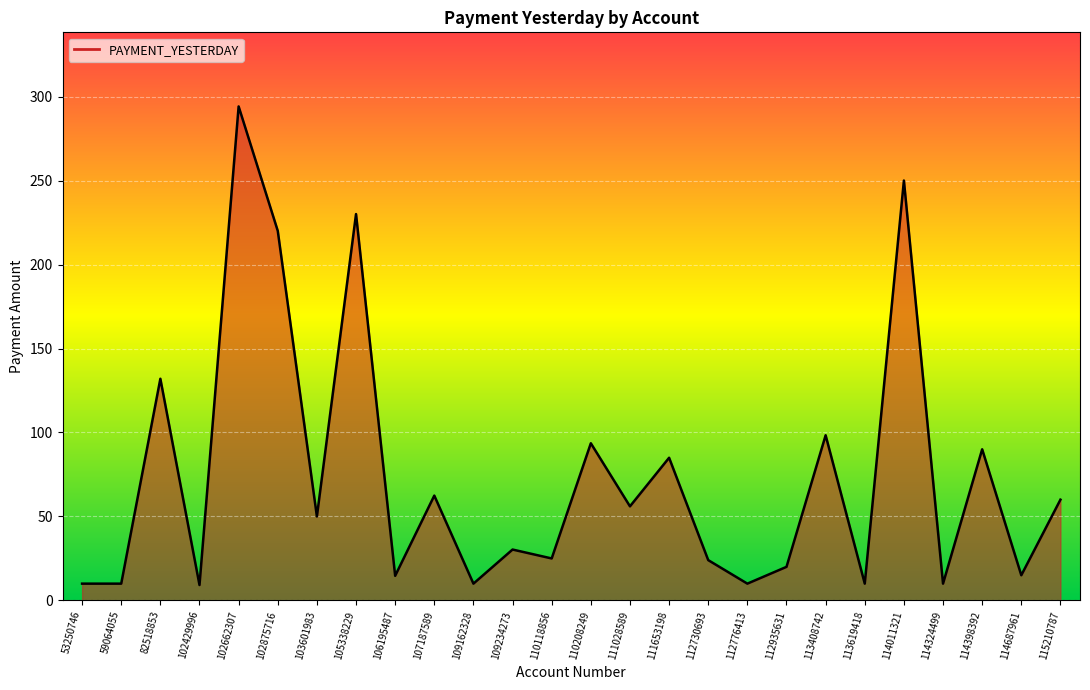

What is the sum of all values?

1919.7